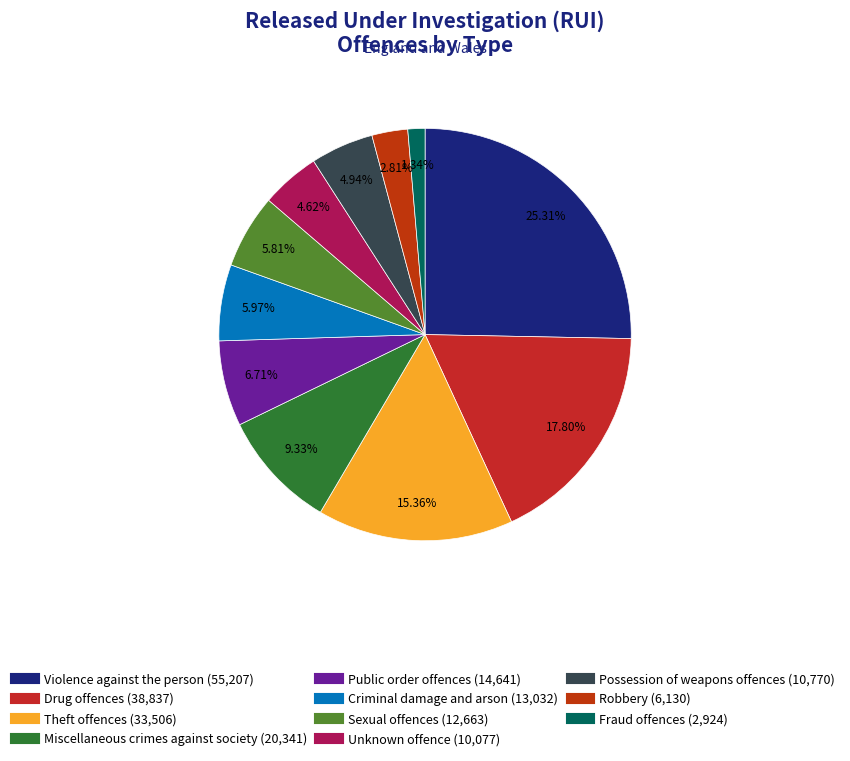

What percentage is NOT represented by Public order offences?

93.3%